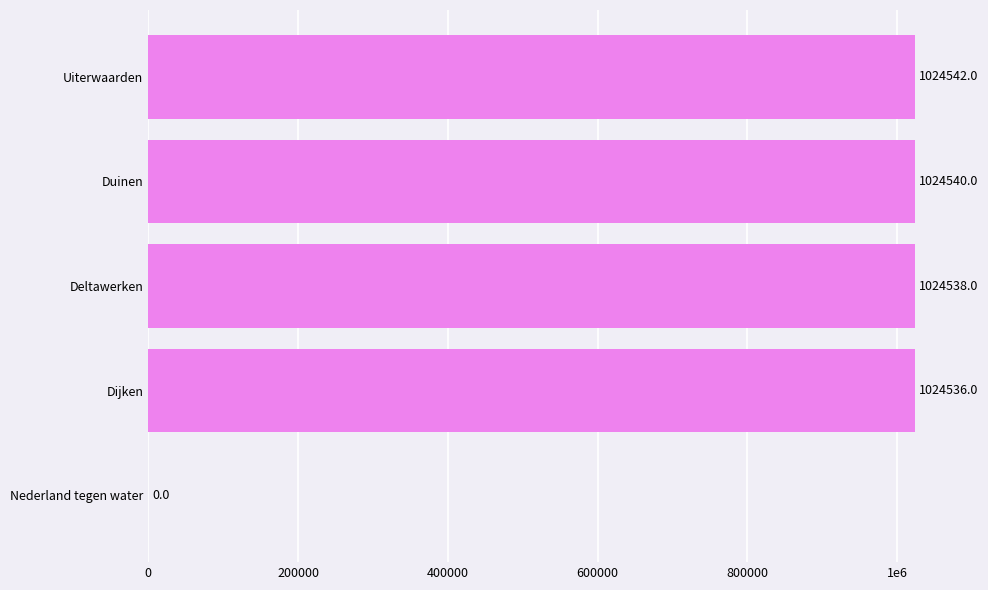

How many bars are there in total?

5